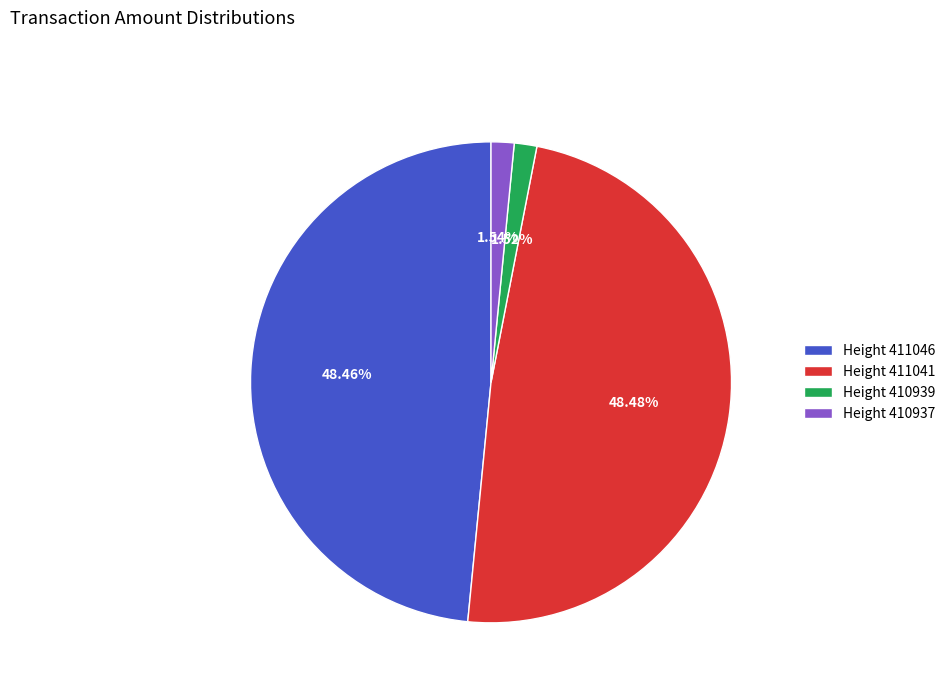

Does Height 411046 represent more than half of the total?

No